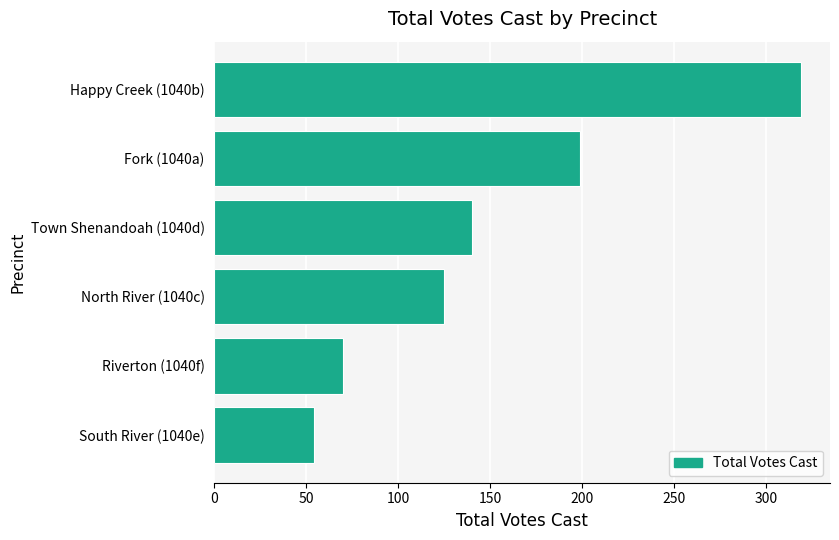

Reading bottom to top, list all the values displayed in this chart.

South River (1040e)=54	Riverton (1040f)=70	North River (1040c)=125	Town Shenandoah (1040d)=140	Fork (1040a)=199	Happy Creek (1040b)=319